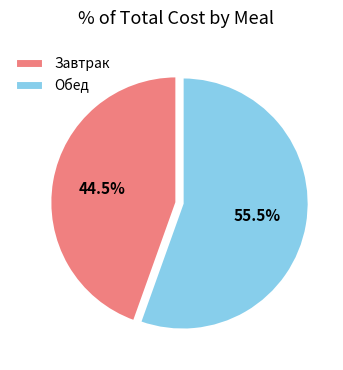

What percentage do Обед and Завтрак together represent?

100.0%